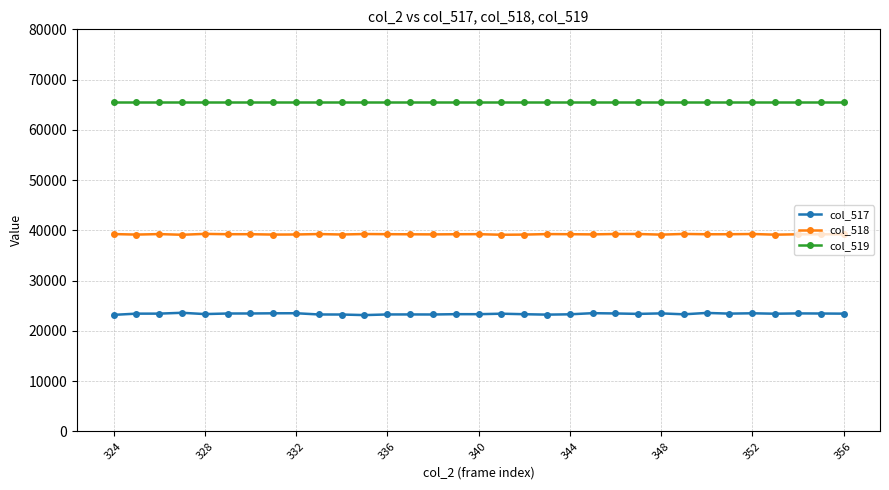

Which series has the largest total across all categories?

col_519